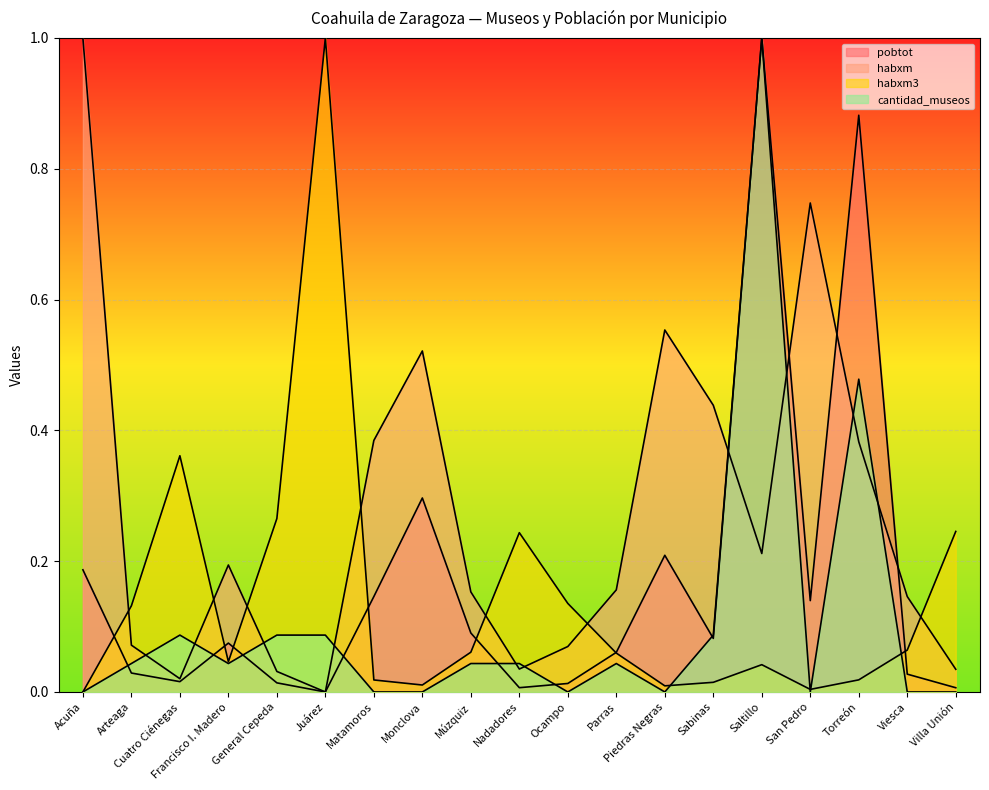

Reading right to left, transcribe all the data shown in this chart.

cantidad_museos: Villa Unión=0.0	Viesca=0.0	Torreón=0.5	San Pedro=0.0	Saltillo=1.0	Sabinas=0.1	Piedras Negras=0.0	Parras=0.0	Ocampo=0.0	Nadadores=0.0	Múzquiz=0.0	Monclova=0.0	Matamoros=0.0	Juárez=0.1	General Cepeda=0.1	Francisco I. Madero=0.0	Cuatro Ciénegas=0.1	Arteaga=0.0	Acuña=0.0
pobtot: Villa Unión=0.0	Viesca=0.0	Torreón=0.9	San Pedro=0.1	Saltillo=1.0	Sabinas=0.1	Piedras Negras=0.2	Parras=0.1	Ocampo=0.0	Nadadores=0.0	Múzquiz=0.1	Monclova=0.3	Matamoros=0.1	Juárez=0.0	General Cepeda=0.0	Francisco I. Madero=0.1	Cuatro Ciénegas=0.0	Arteaga=0.0	Acuña=0.2
habxm: Villa Unión=0.0	Viesca=0.1	Torreón=0.4	San Pedro=0.7	Saltillo=0.2	Sabinas=0.4	Piedras Negras=0.6	Parras=0.2	Ocampo=0.1	Nadadores=0.0	Múzquiz=0.2	Monclova=0.5	Matamoros=0.4	Juárez=0.0	General Cepeda=0.0	Francisco I. Madero=0.2	Cuatro Ciénegas=0.0	Arteaga=0.1	Acuña=1.0
habxm3: Villa Unión=0.2	Viesca=0.1	Torreón=0.0	San Pedro=0.0	Saltillo=0.0	Sabinas=0.0	Piedras Negras=0.0	Parras=0.1	Ocampo=0.1	Nadadores=0.2	Múzquiz=0.1	Monclova=0.0	Matamoros=0.0	Juárez=1.0	General Cepeda=0.3	Francisco I. Madero=0.0	Cuatro Ciénegas=0.4	Arteaga=0.1	Acuña=0.0